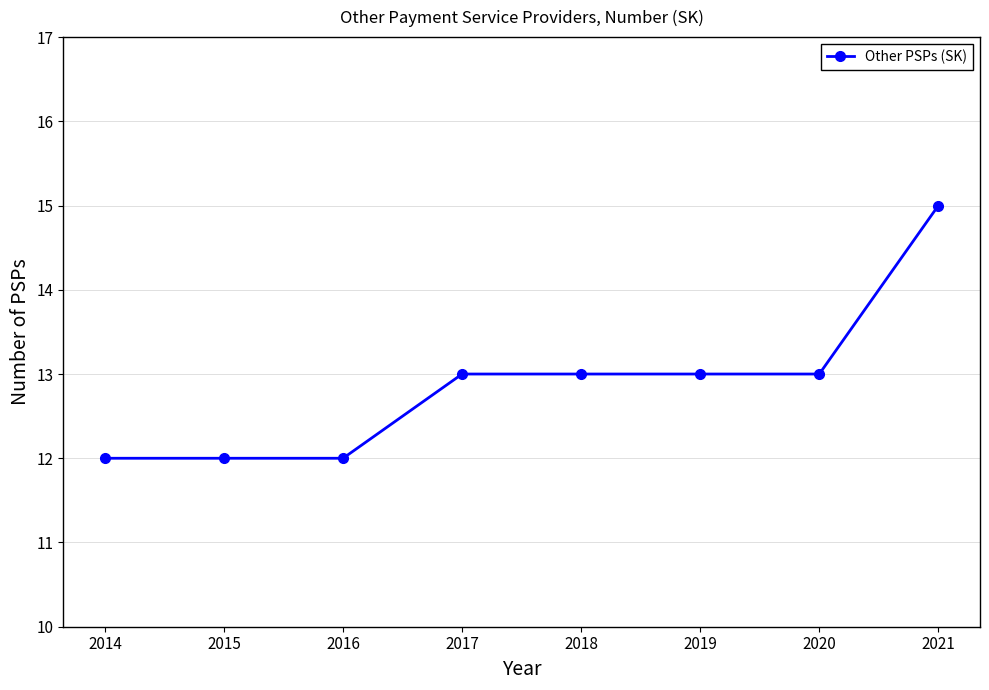

True or false: the data shows 15 at 2021.

True